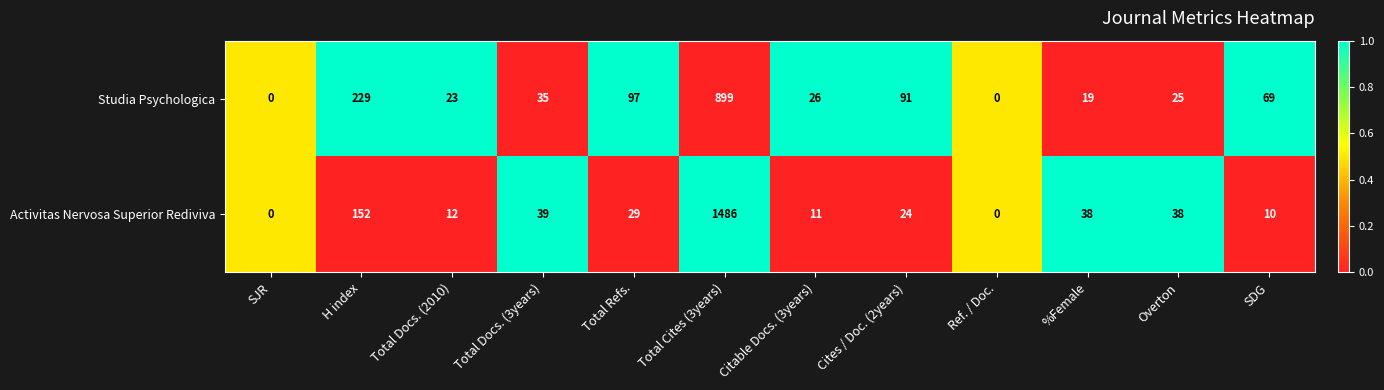

What is the difference between the highest and lowest values at Total Cites (3years)?

587